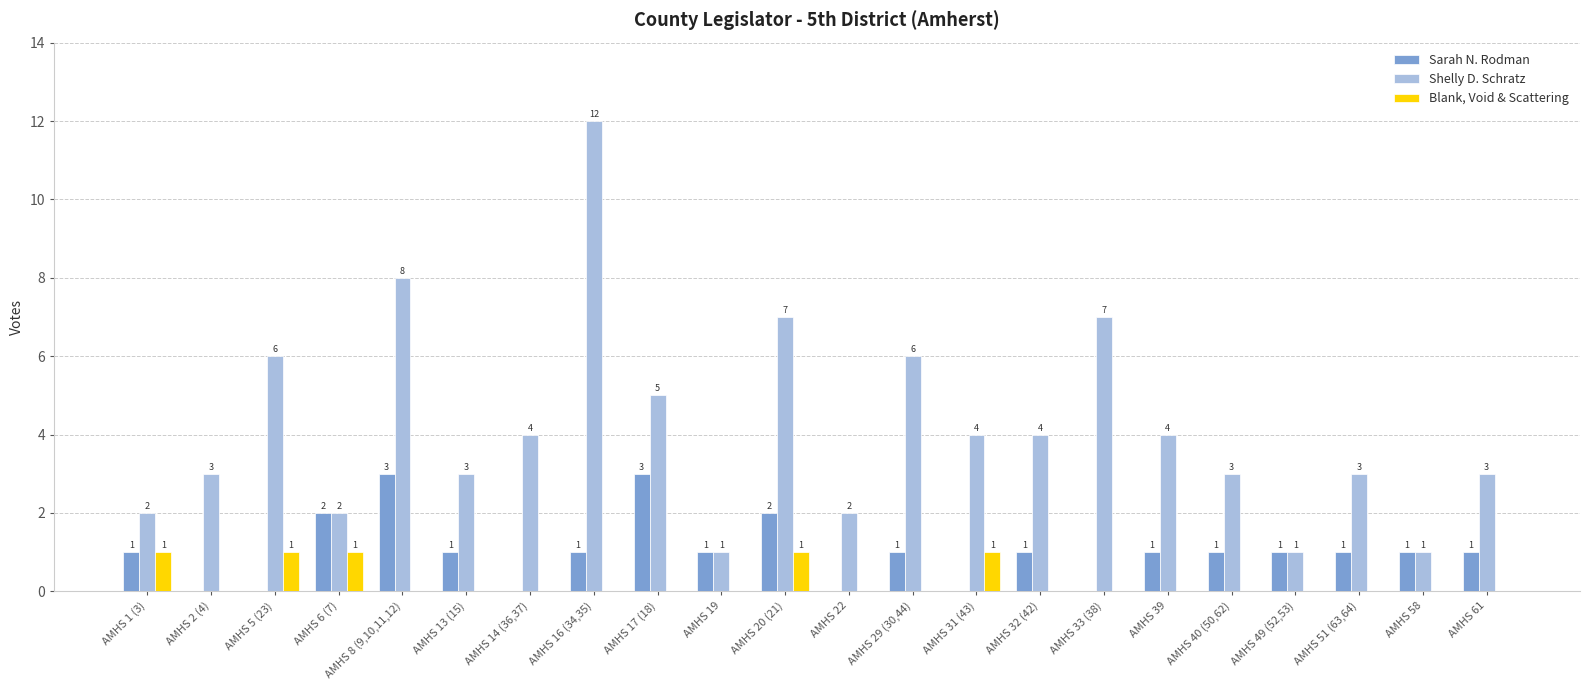

What is the maximum value shown in the chart?

12